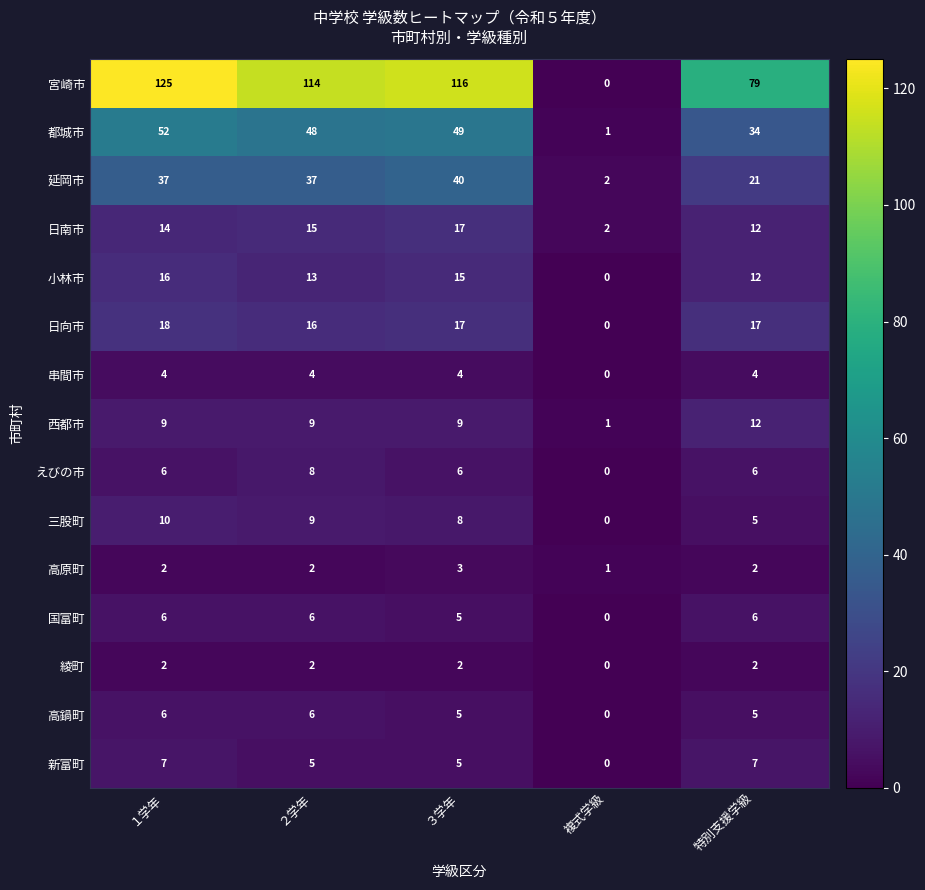

Which series changed the most between １学年 and ３学年?

宮崎市